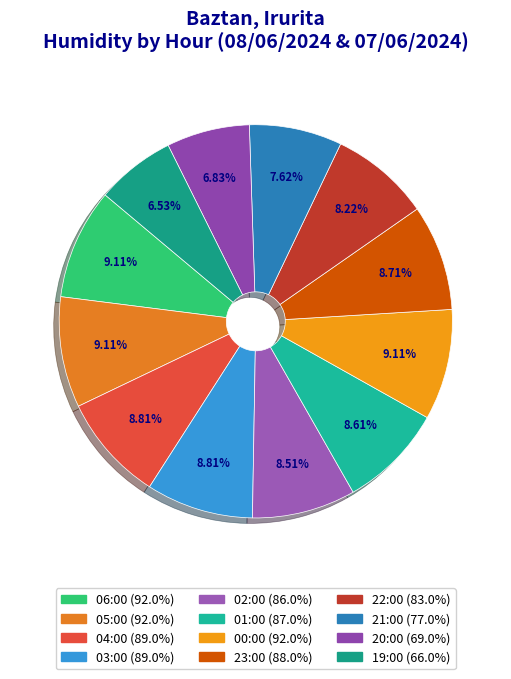

To the nearest percent, what is the average slice percentage?

8%